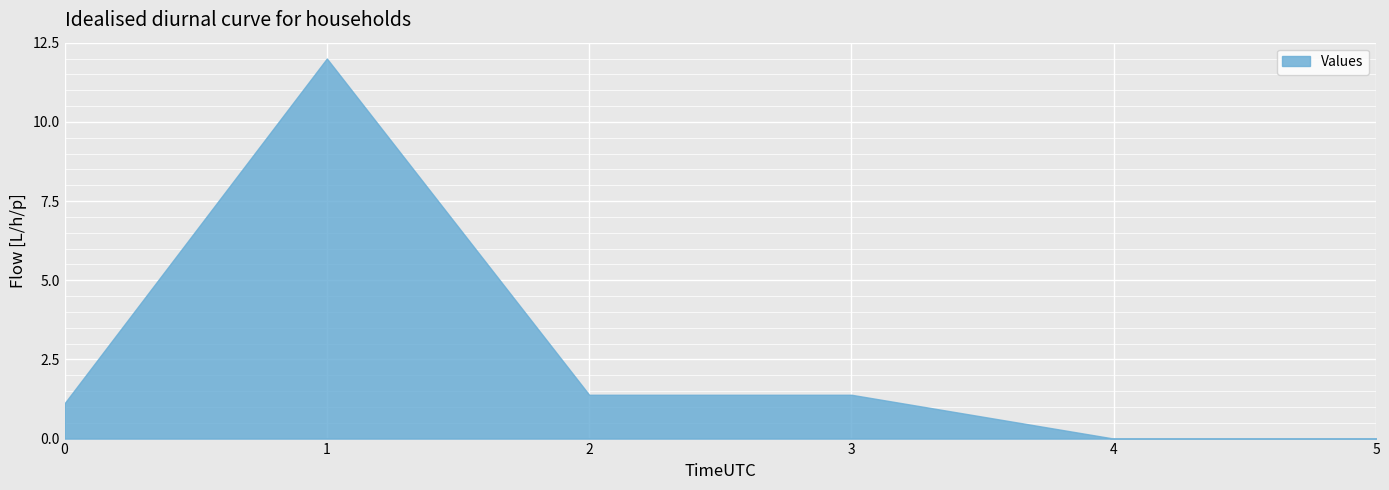

True or false: there are more than 2 points higher than both neighbors.

False